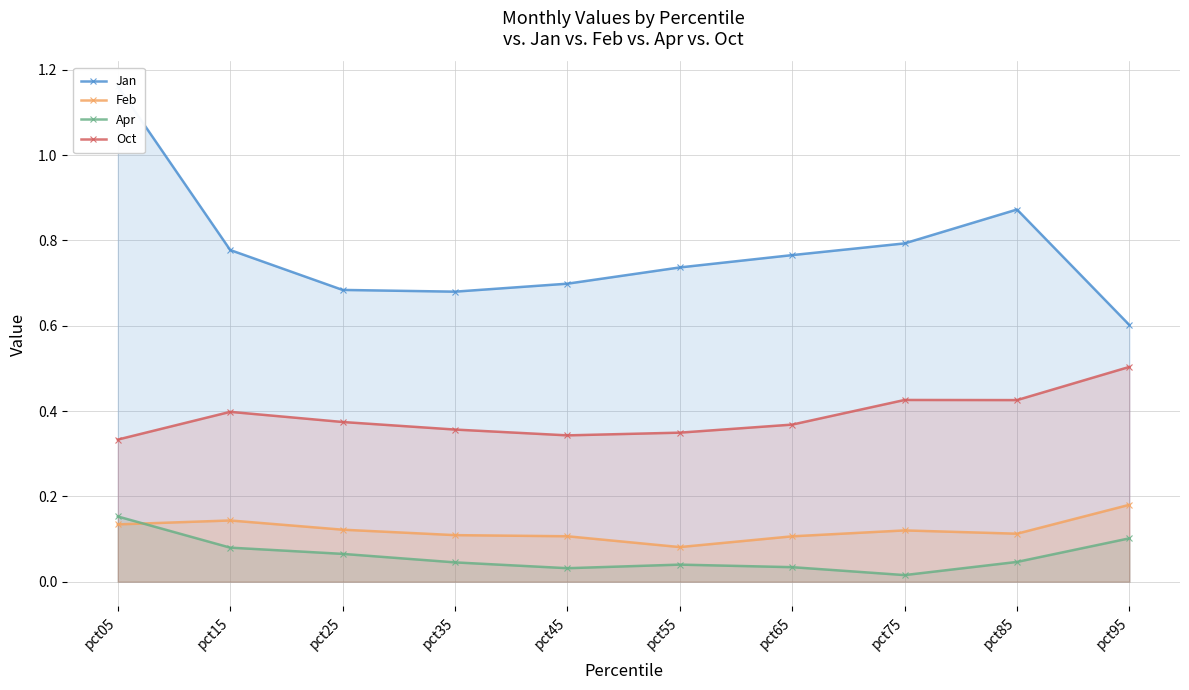

Between pct25 and pct65, which is larger?

pct65